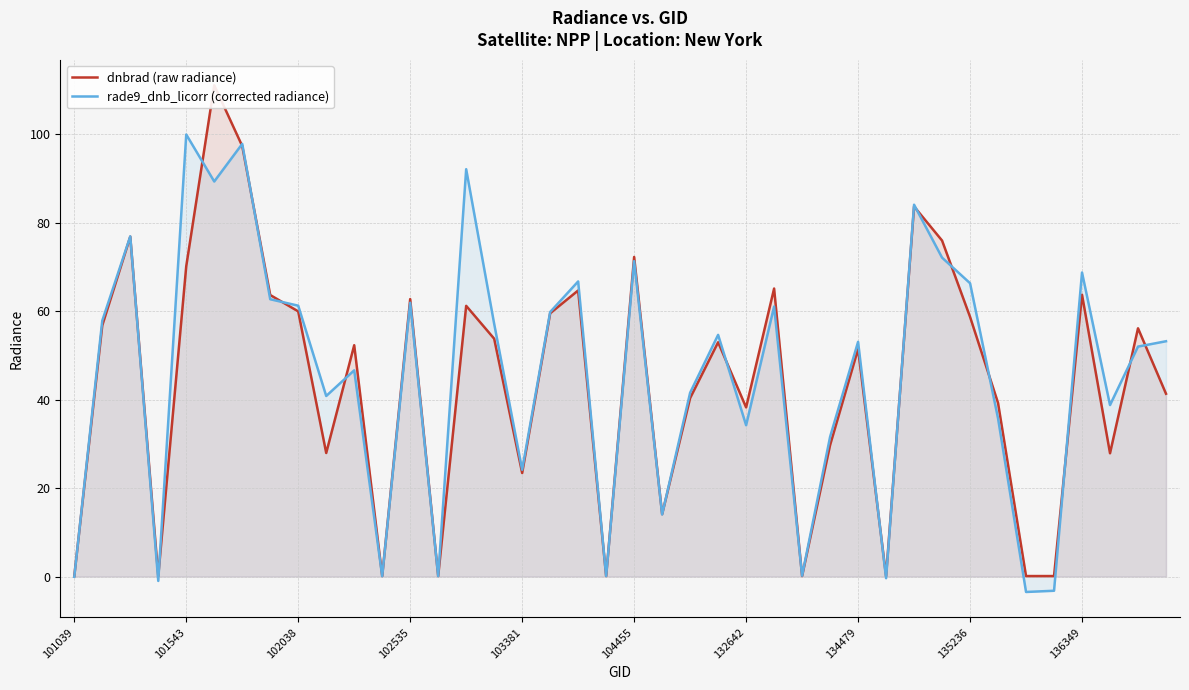

What is the difference between the maximum and minimum values in the dnbrad (raw radiance) series?

111.0